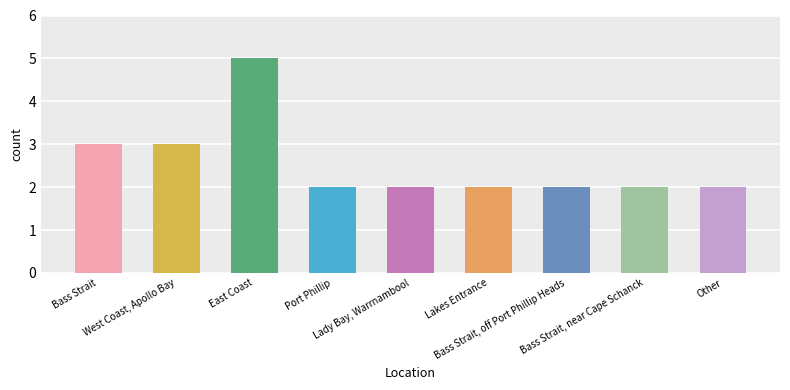

The chart shows a value of 3 at Bass Strait, off Port Phillip Heads. True or false?

False